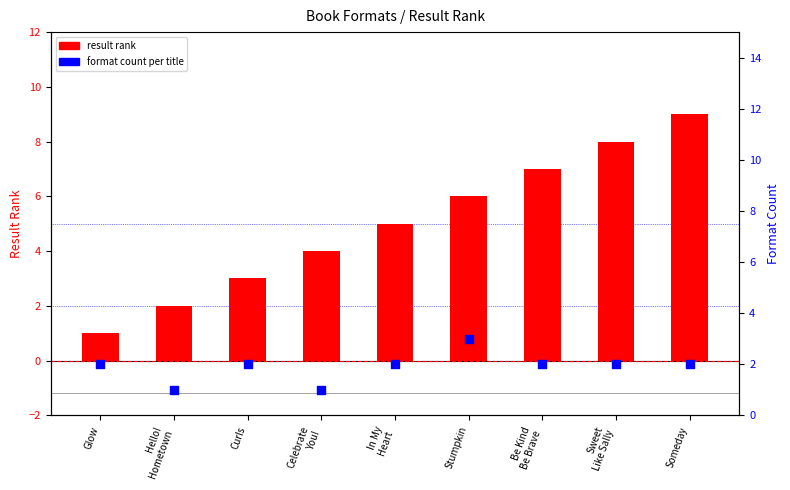

Which series reaches the minimum Y coordinate?

result rank